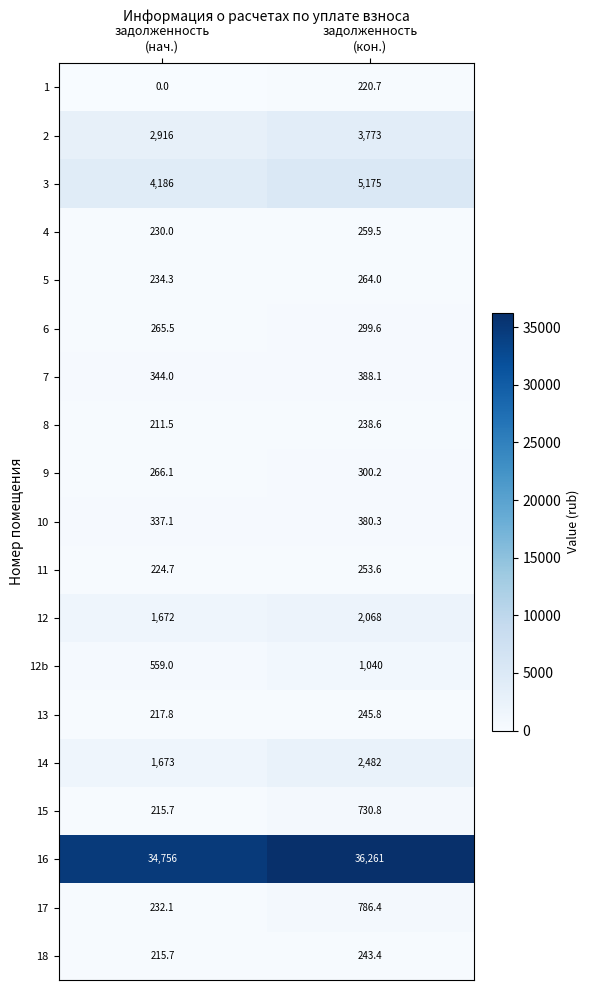

What is the greatest value displayed?

36261.0